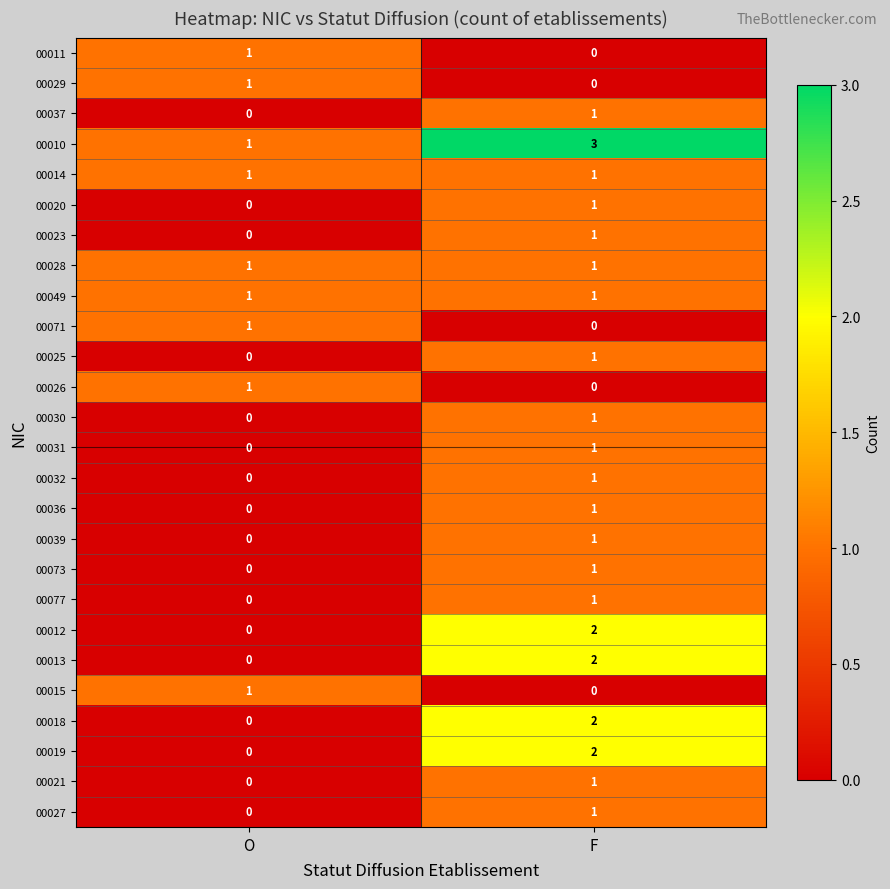

The value of 00036 at F is 0. True or false?

False